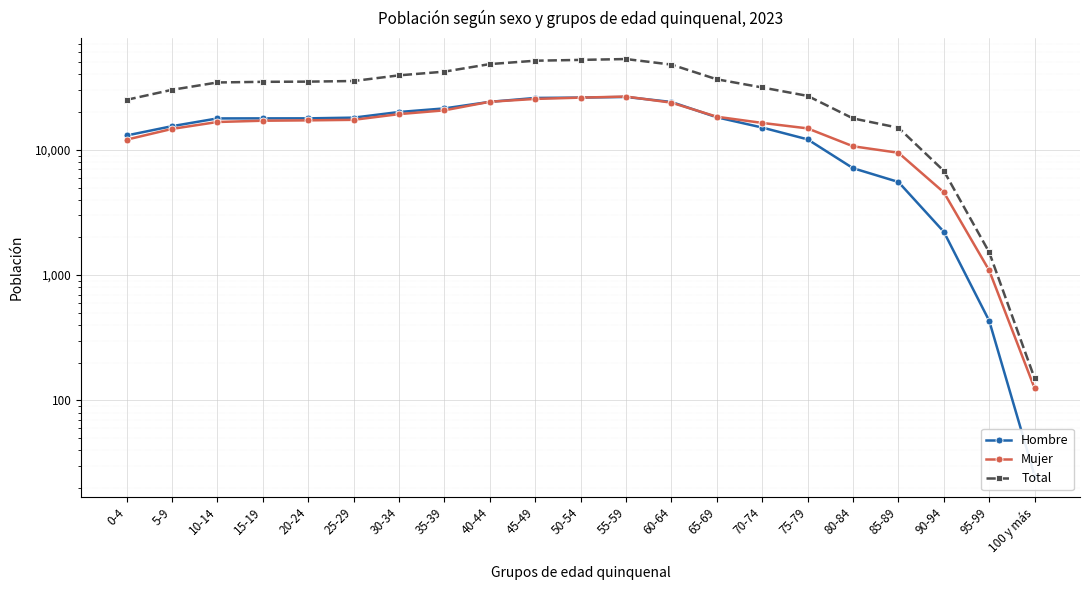

How many lines are shown in the chart?

3